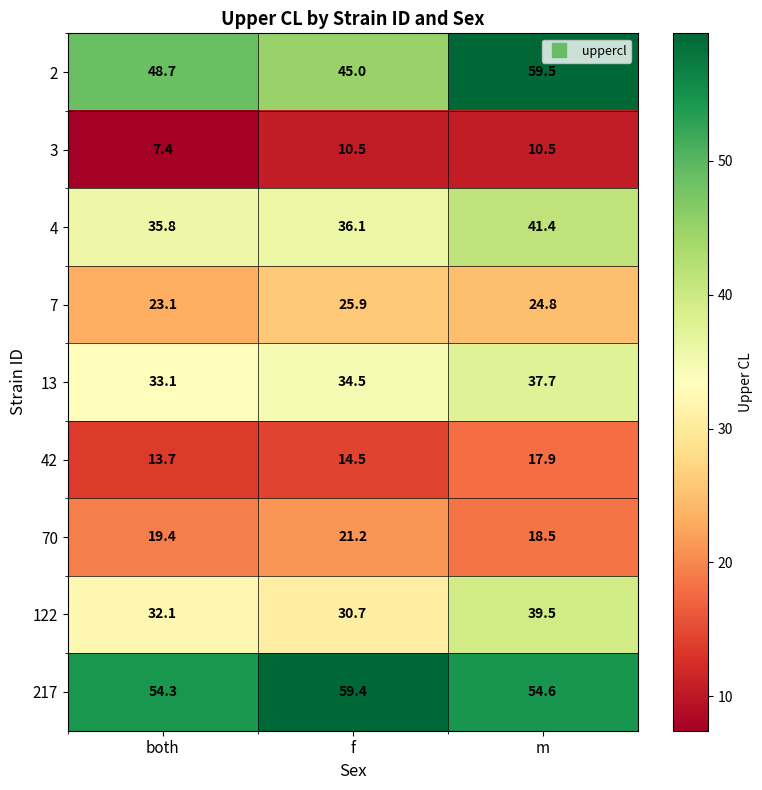

What is the difference between the highest and lowest values at f?

48.9